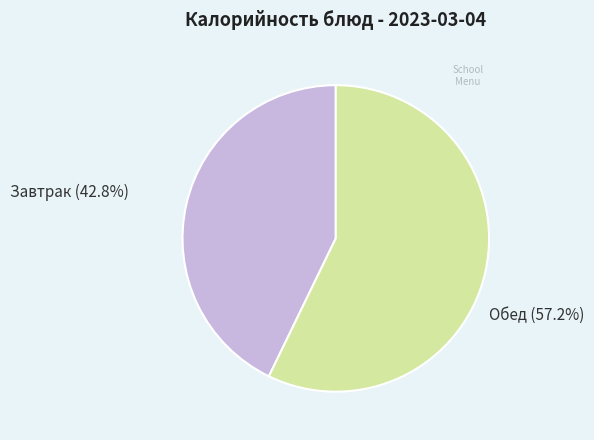

Does Завтрак (42.8%) account for over 50% of the chart?

No